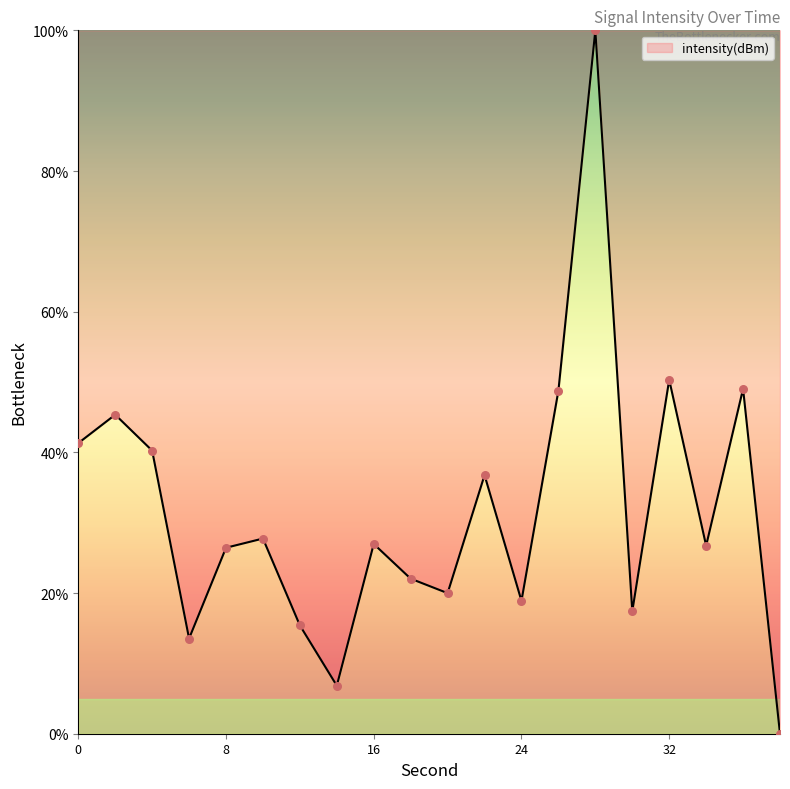

What is the greatest value displayed?

100.0